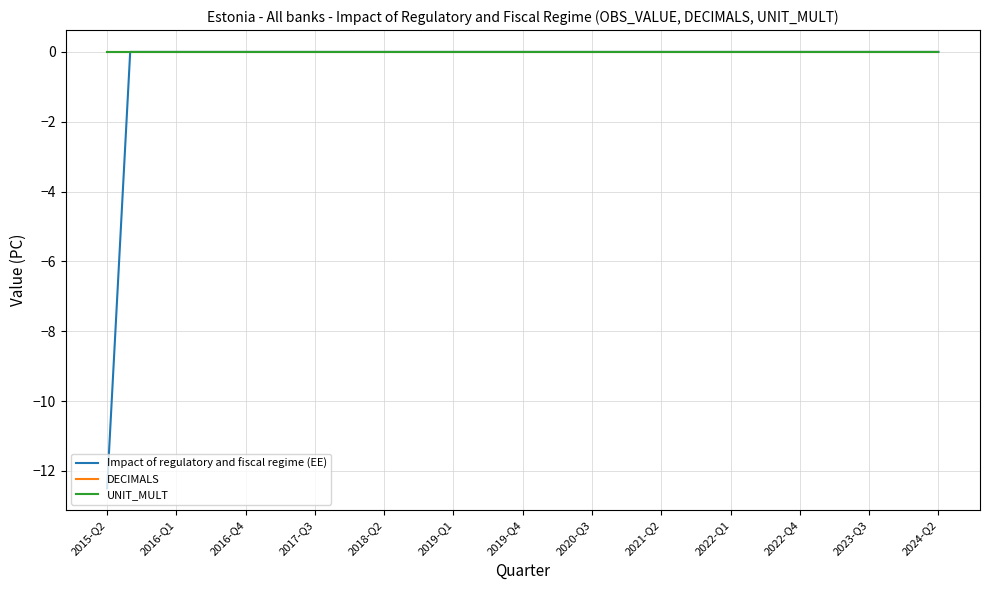

What is the minimum value shown in the chart?

-12.5